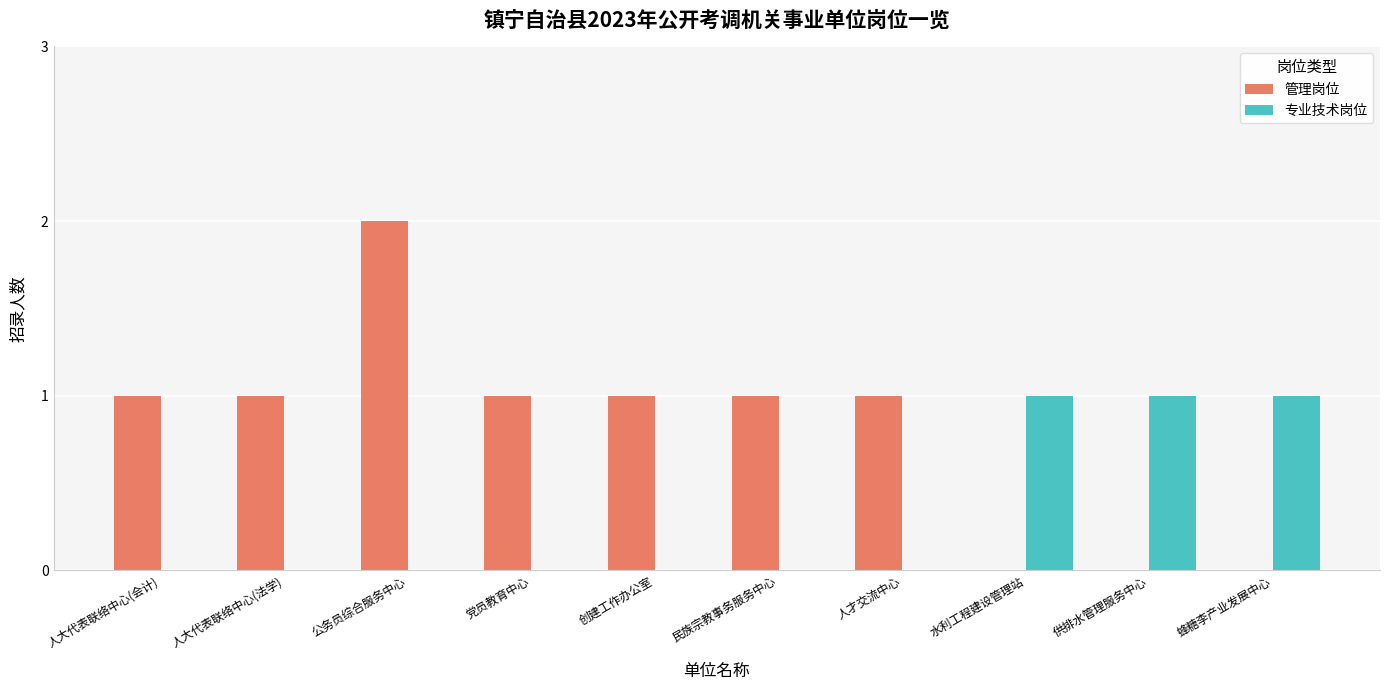

What is the sum of all 专业技术岗位 values?

3